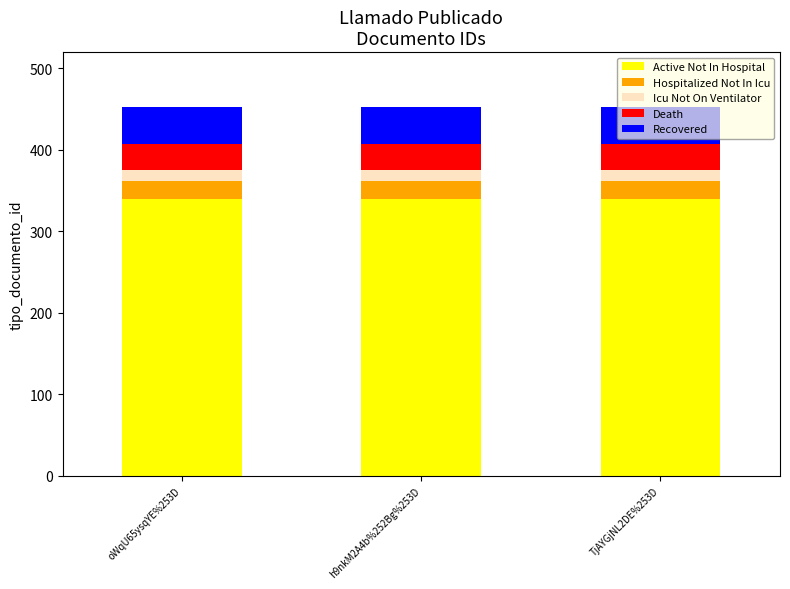

What is the total value across all series at h9nkM2A4b%252Bg%253D?

452.0